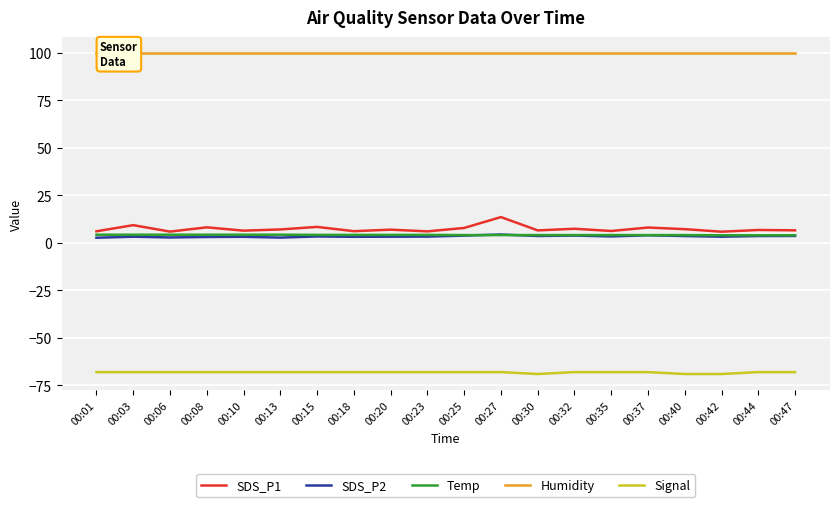

What is the approximate value of Signal at 00:35?

-68.0